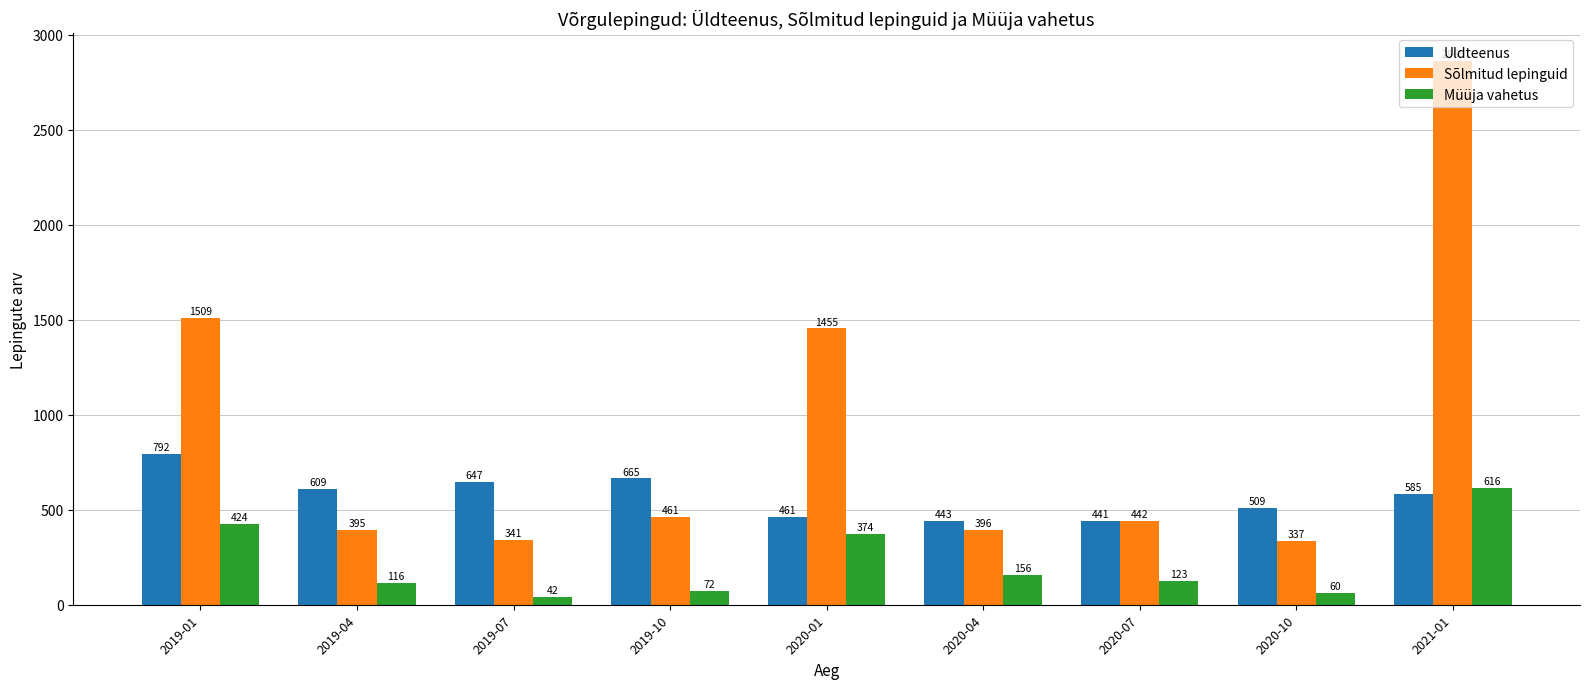

Rank the series by their average value, from lowest to highest.

Müüja vahetus, Uldteenus, Sõlmitud lepinguid